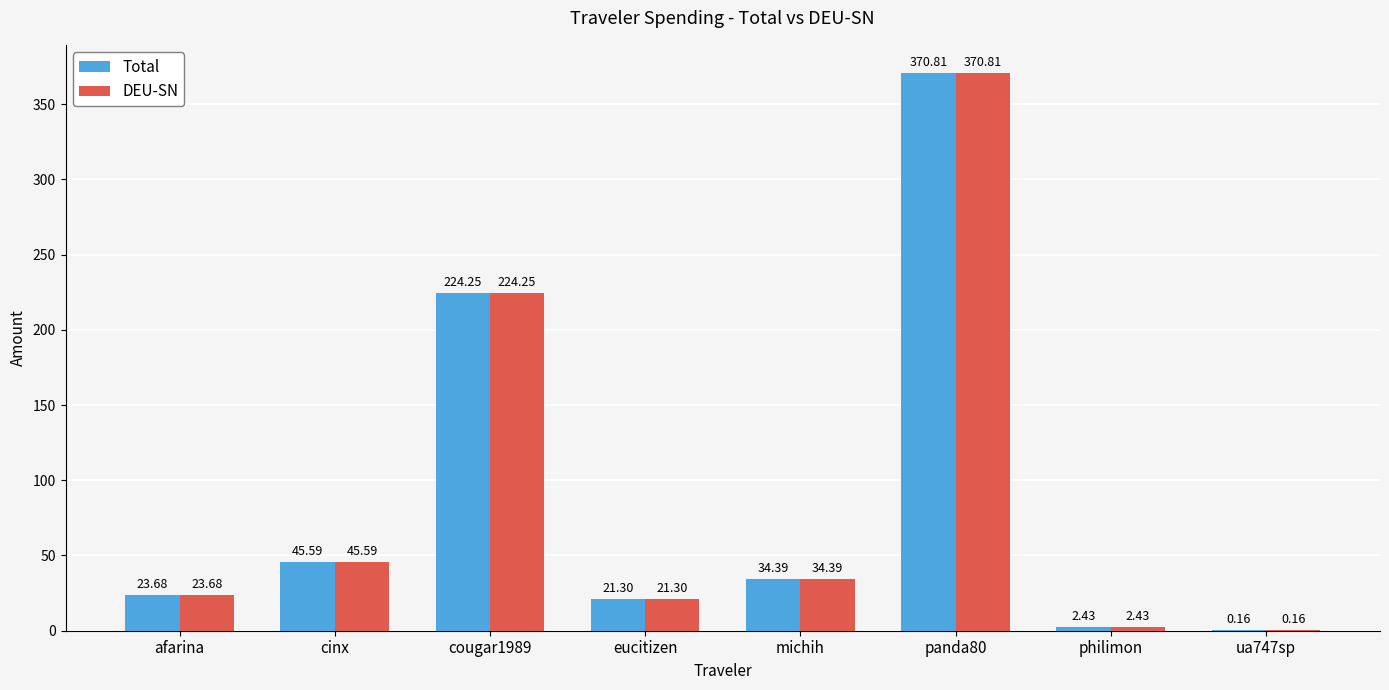

How many groups of bars are there?

8